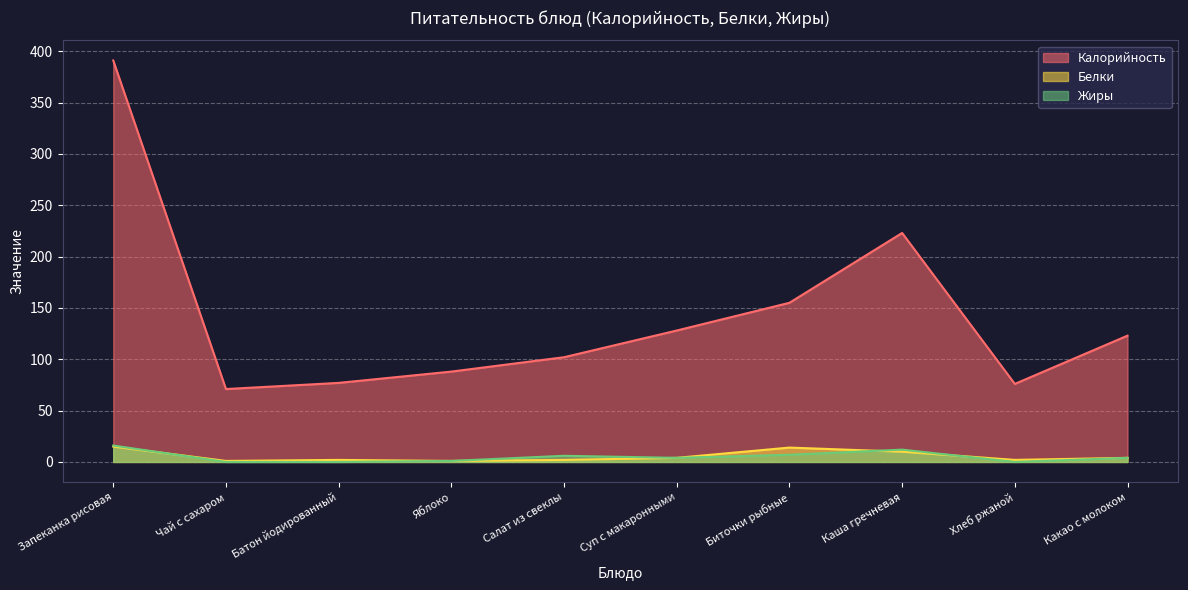

At how many categories does at least one series exceed 319?

1